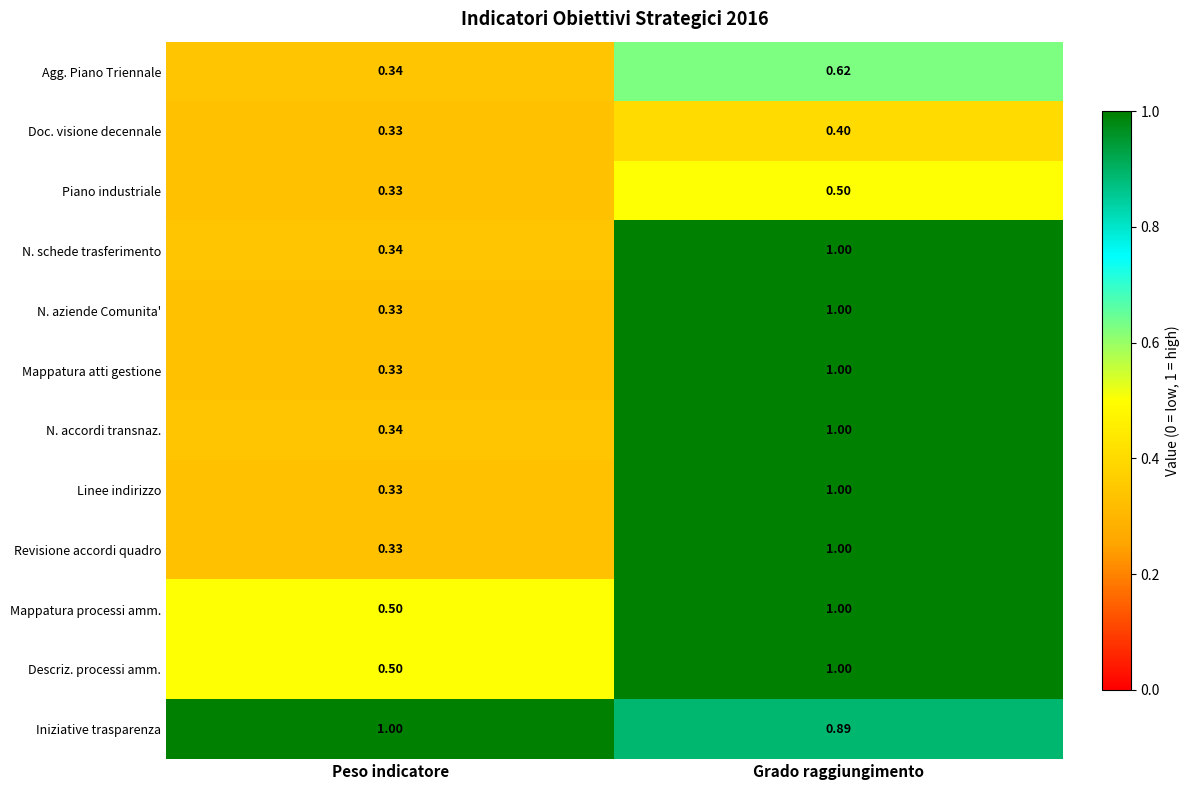

At which label is N. aziende Comunita' closest to 0?

Peso indicatore